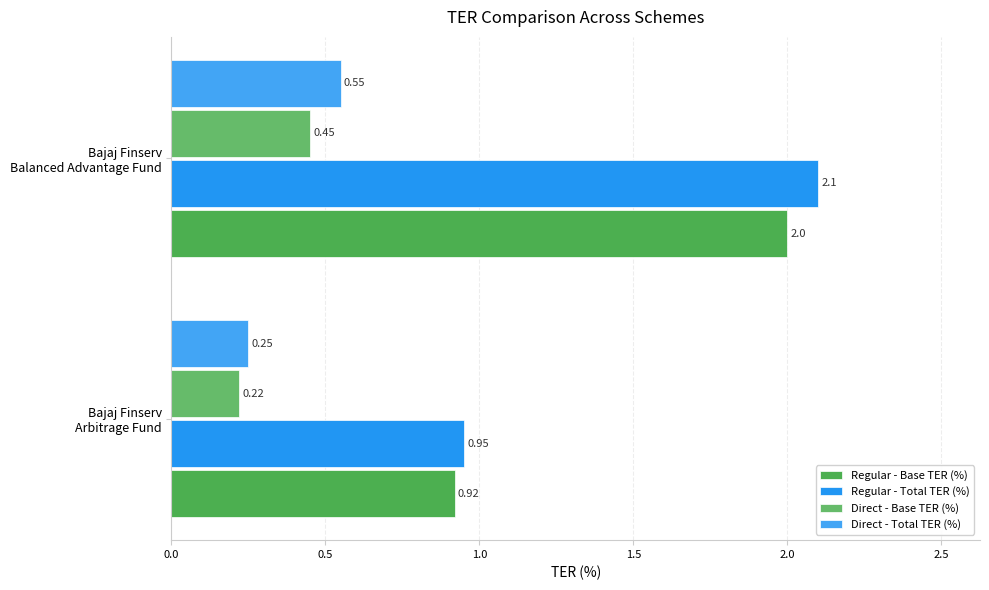

Reading left to right, list all the values displayed in this chart.

Regular - Base TER (%): 0.9	2.0
Regular - Total TER (%): 0.9	2.1
Direct - Base TER (%): 0.2	0.5
Direct - Total TER (%): 0.2	0.6